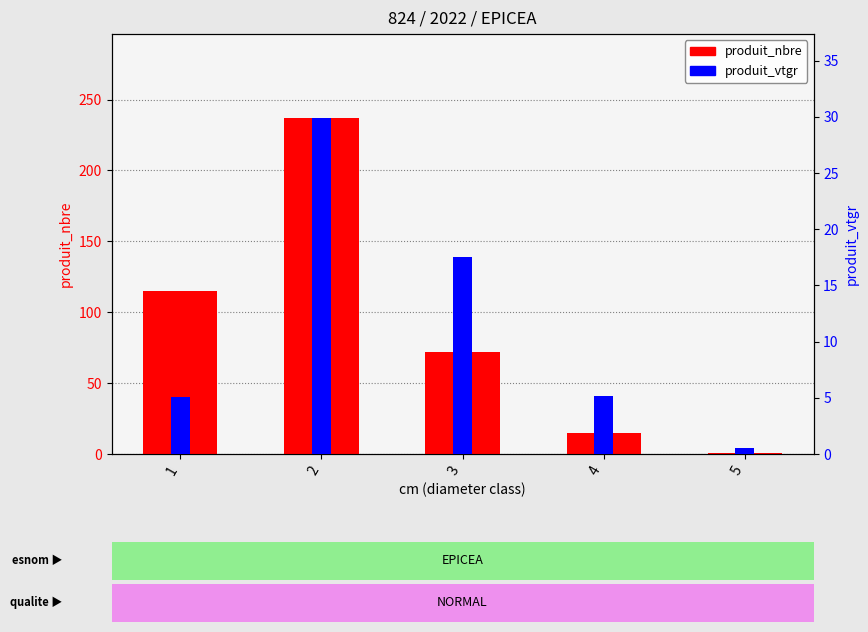

Between 1 and 3, which series saw the biggest shift?

produit_nbre